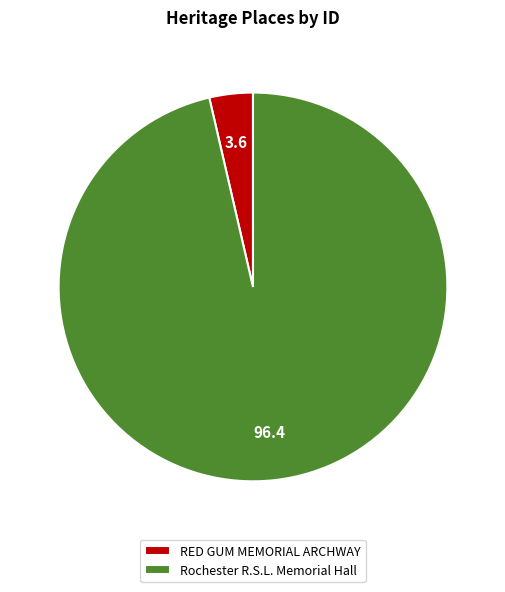

Which slice is the largest?

Rochester R.S.L. Memorial Hall